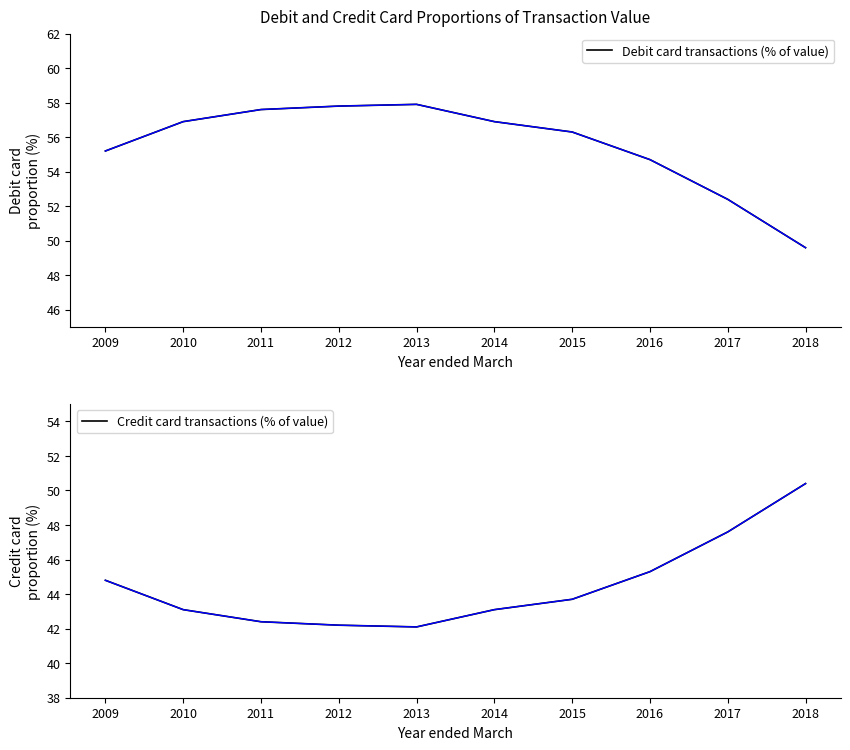

The value of Credit card transactions (% of value) at 2010 is 43.1. True or false?

True